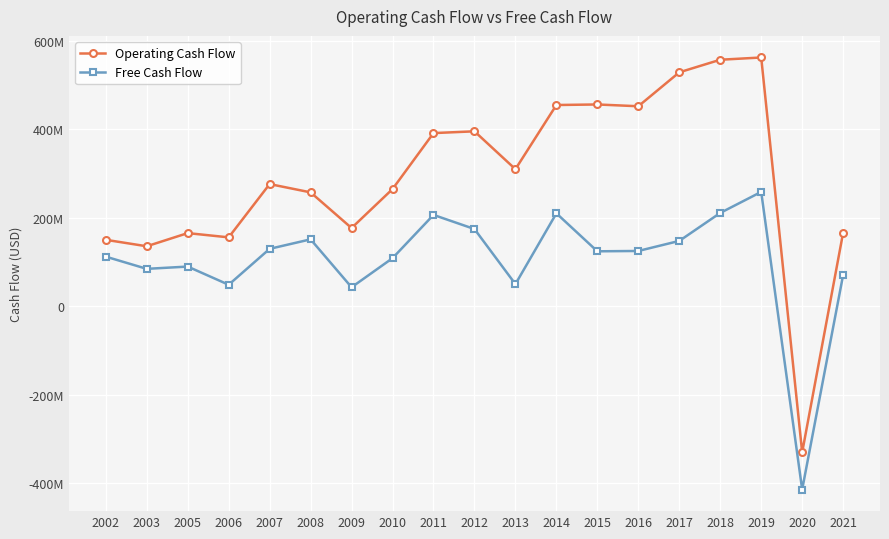

Is the value of Operating Cash Flow at 2012 greater than the value of Free Cash Flow at 2021?

Yes